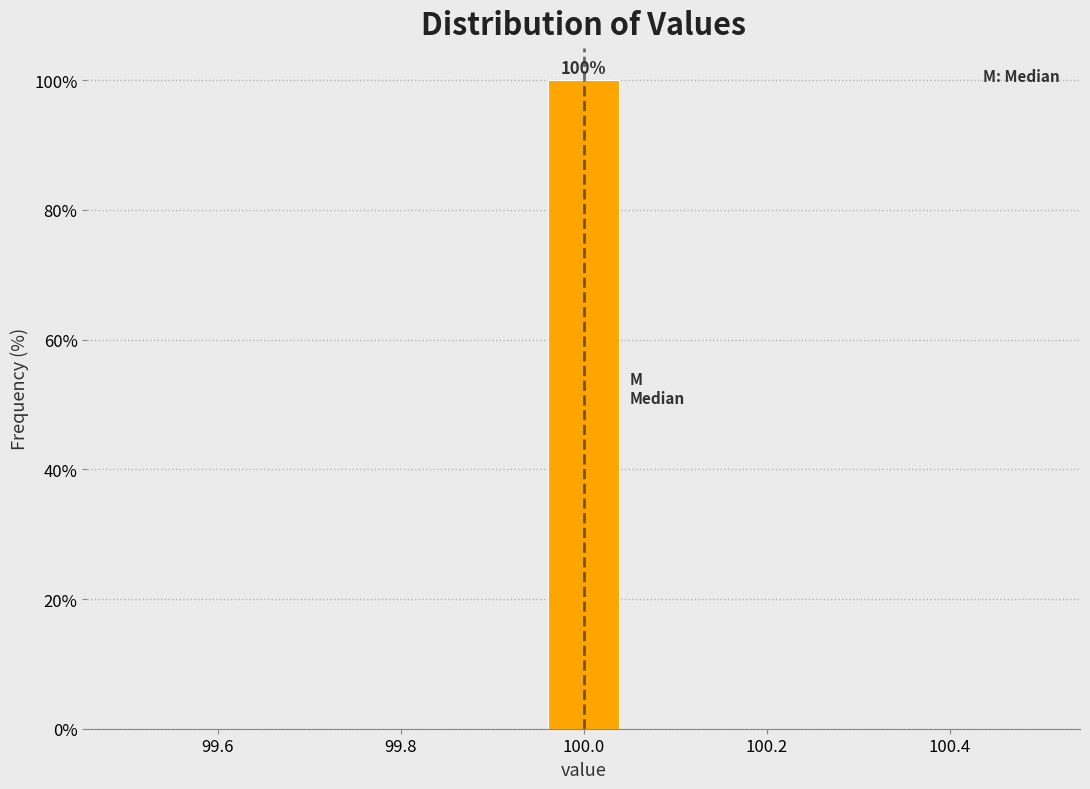

Over which range of the x-axis is the bar tallest?

99.96 to 100.04